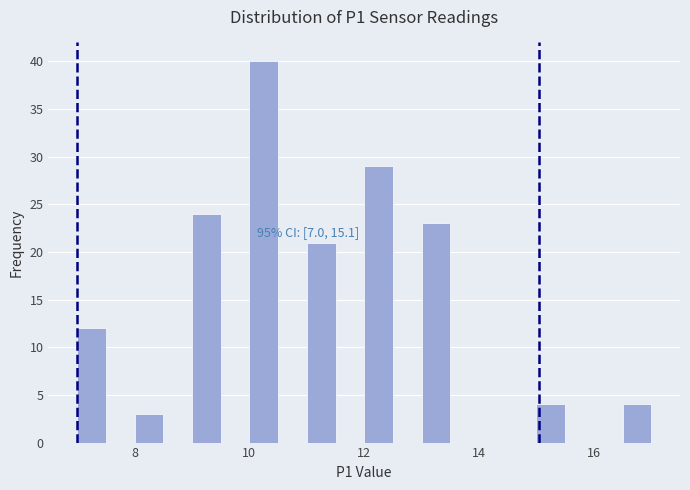

Around what value on the x-axis is the tallest bar? Give the approximate position of its centre, as read against the axis.

10.2